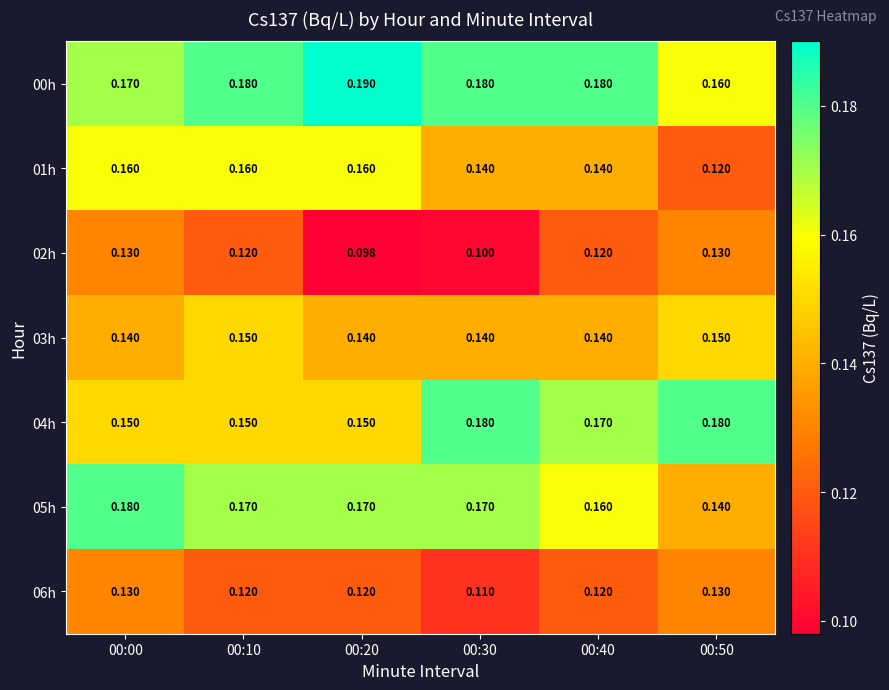

What is the total value across all series at 00:50?

1.0